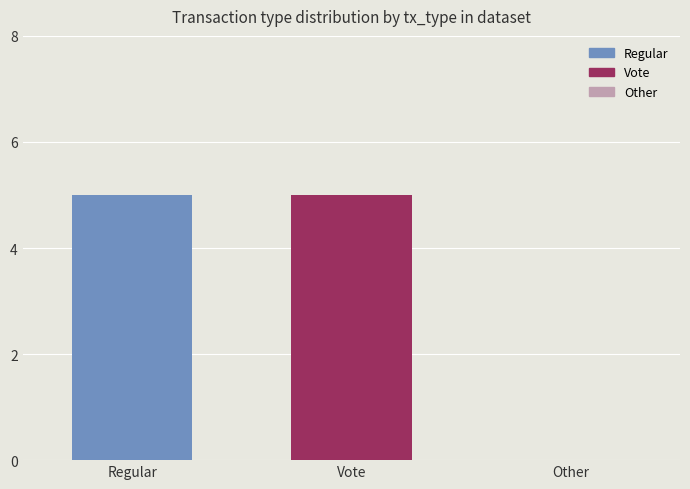

Reading left to right, extract all data points from this chart.

Regular (direction -1)=5	Vote (direction 1)=5	Other=0